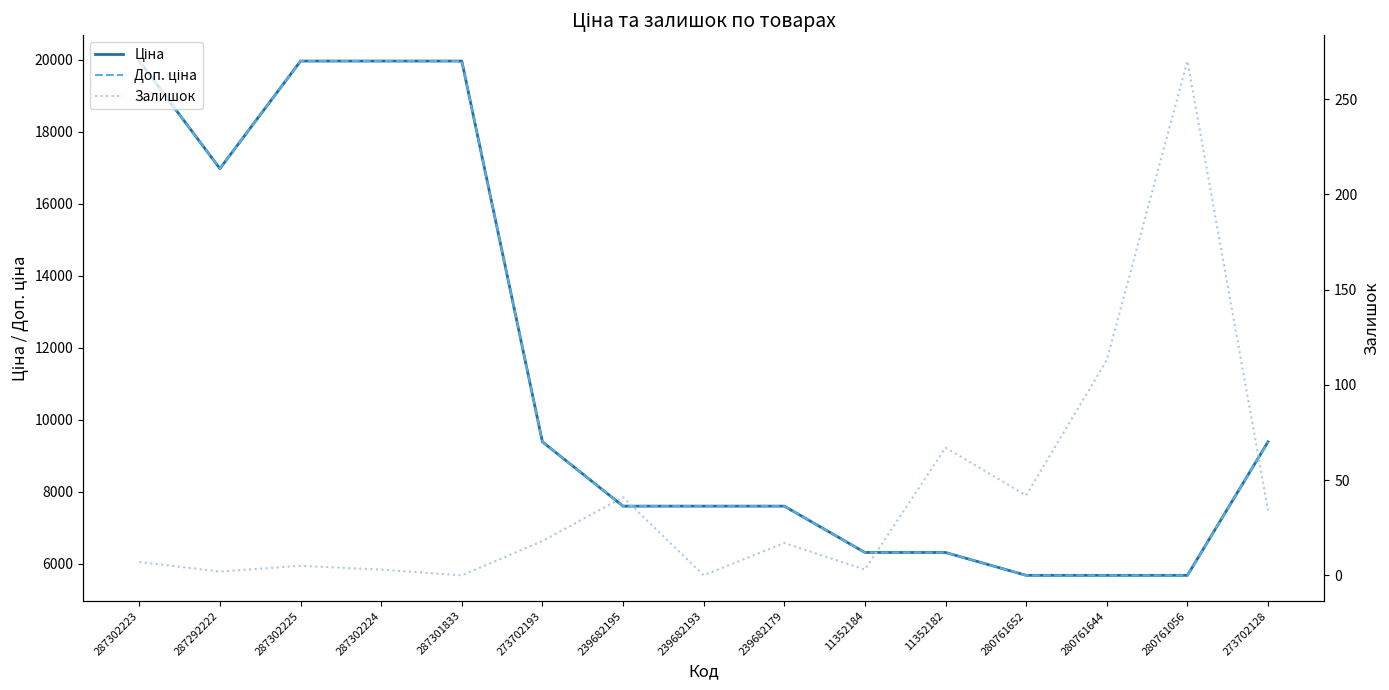

What is the label of the 12th point from the right?

287302224